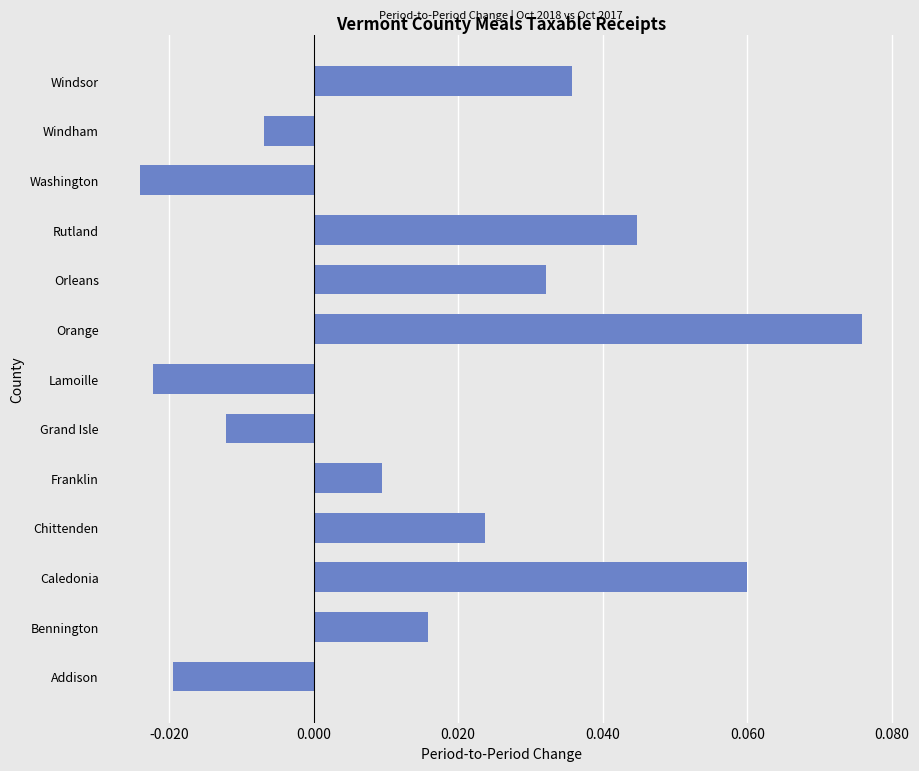

At which category does the chart reach its peak across all series?

Orange